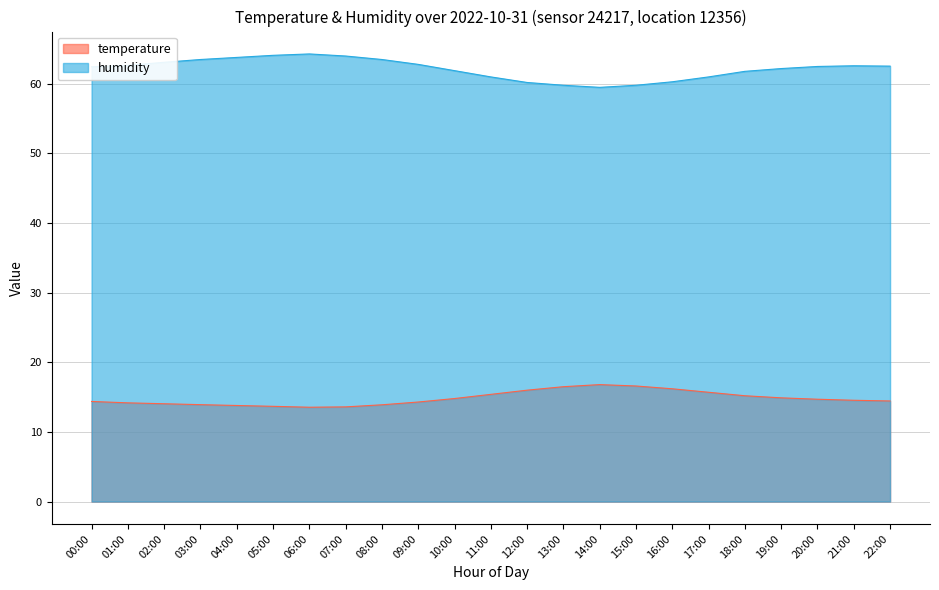

What is the difference between the maximum and minimum values in the temperature series?

3.2